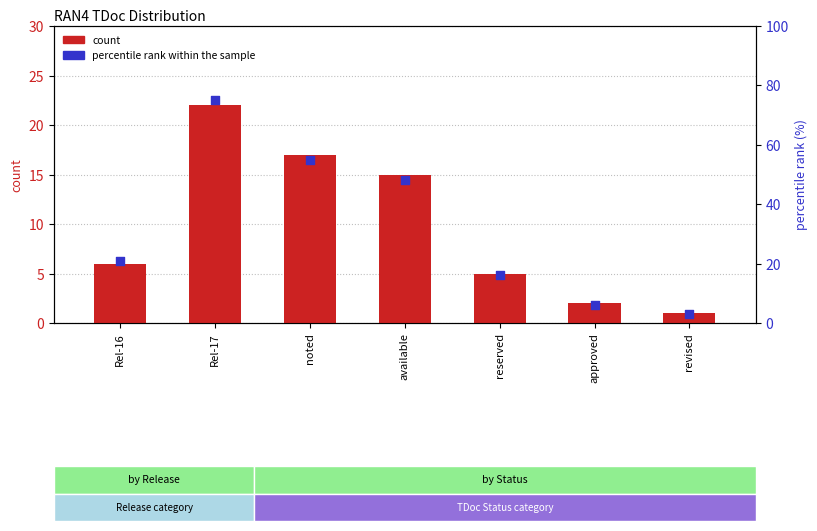

At how many categories does at least one series exceed 51?

2